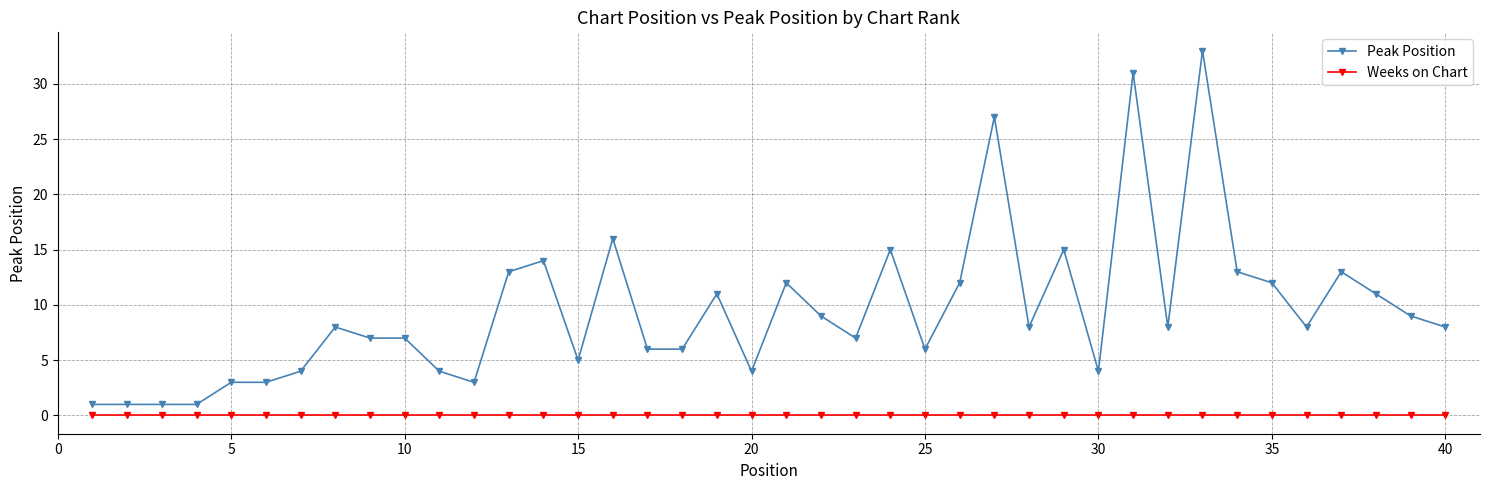

List the series in order of their overall mean, lowest first.

Weeks on Chart, Peak Position